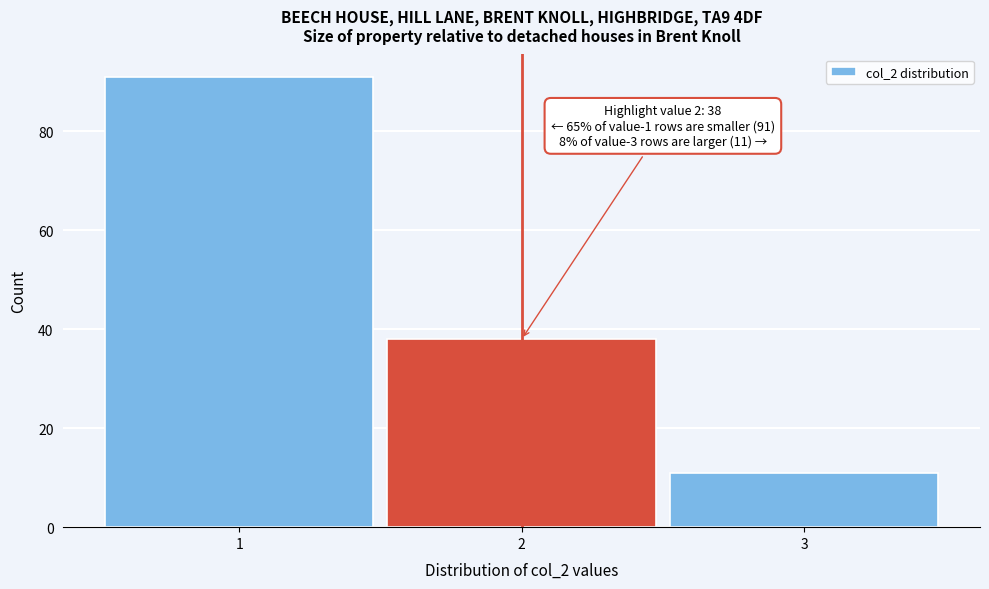

Which range on the x-axis has the tallest bar?

0.5 to 1.5